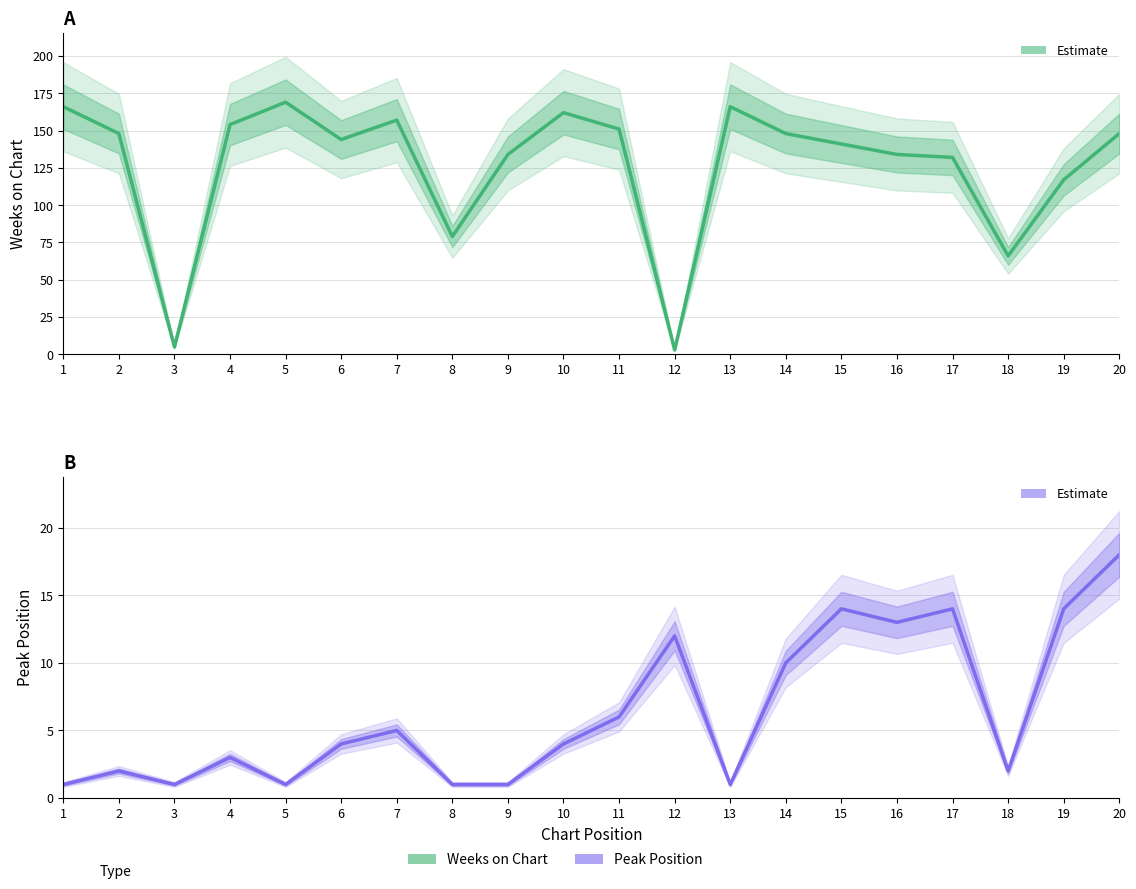

What is the sum of the Peak Position values at 20 and 13?

19